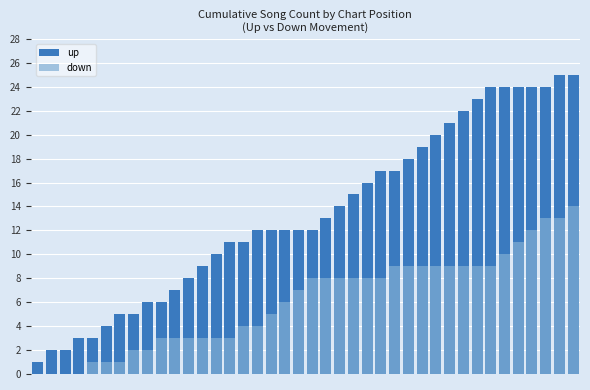

Is the value of up at 3 greater than the value of down at 38?

No